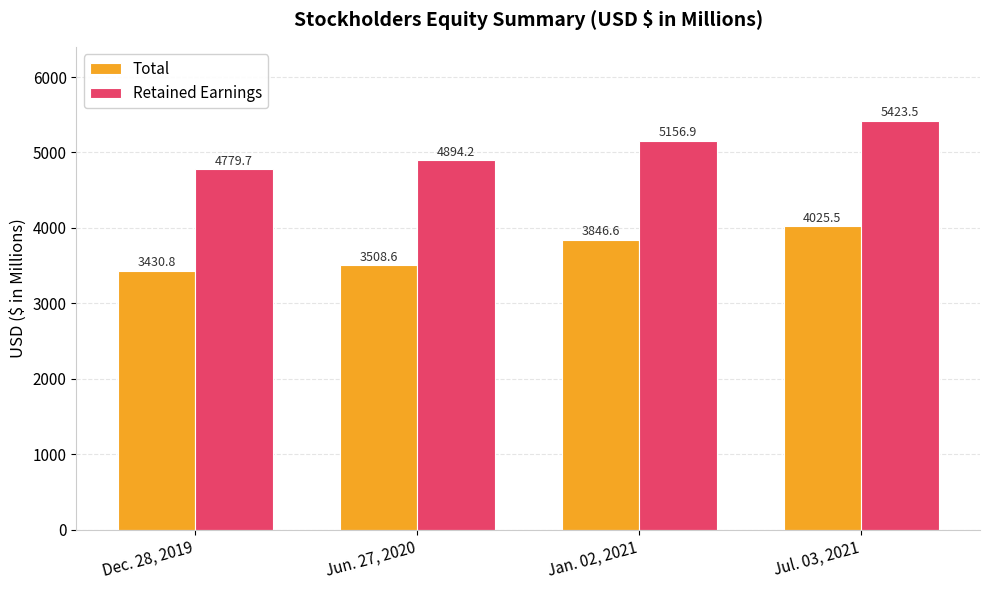

At which category is the sum across all series the highest?

Jul. 03, 2021